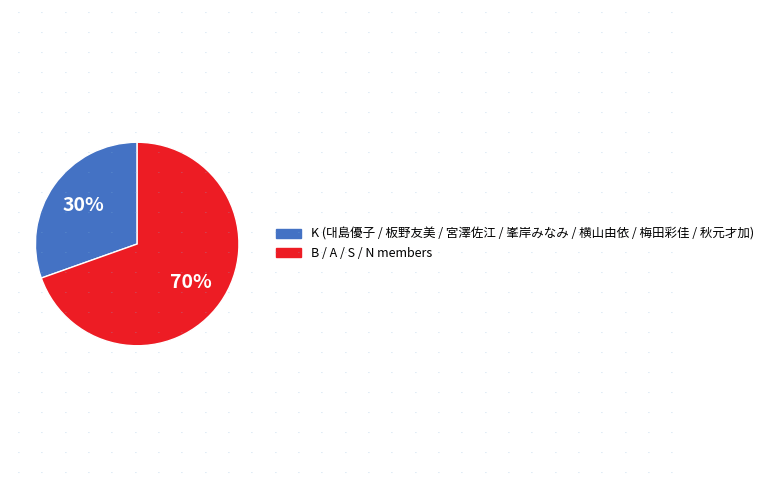

Is there a majority slice in this chart?

Yes